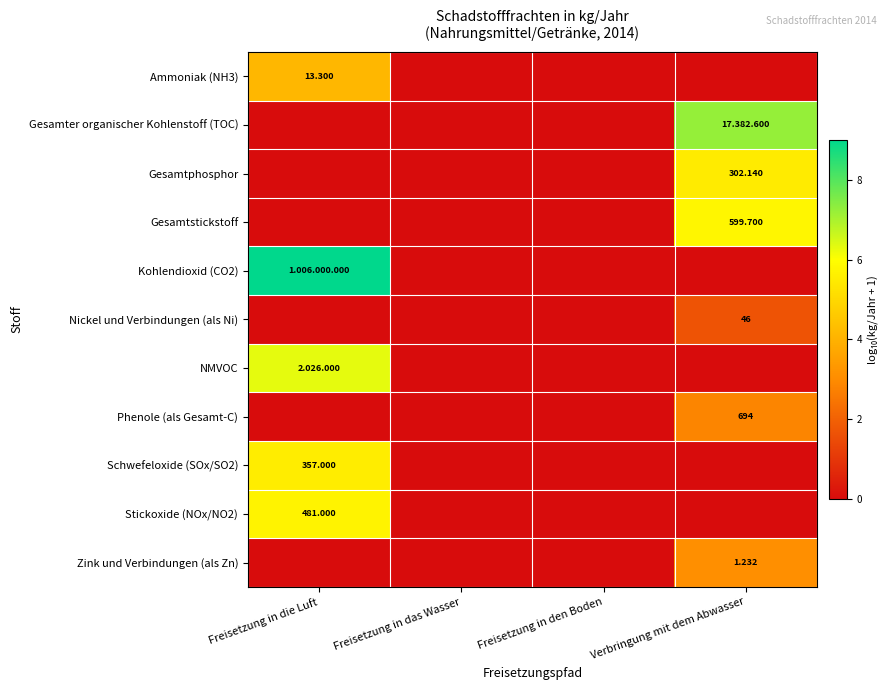

Count the number of data series in this chart.

11